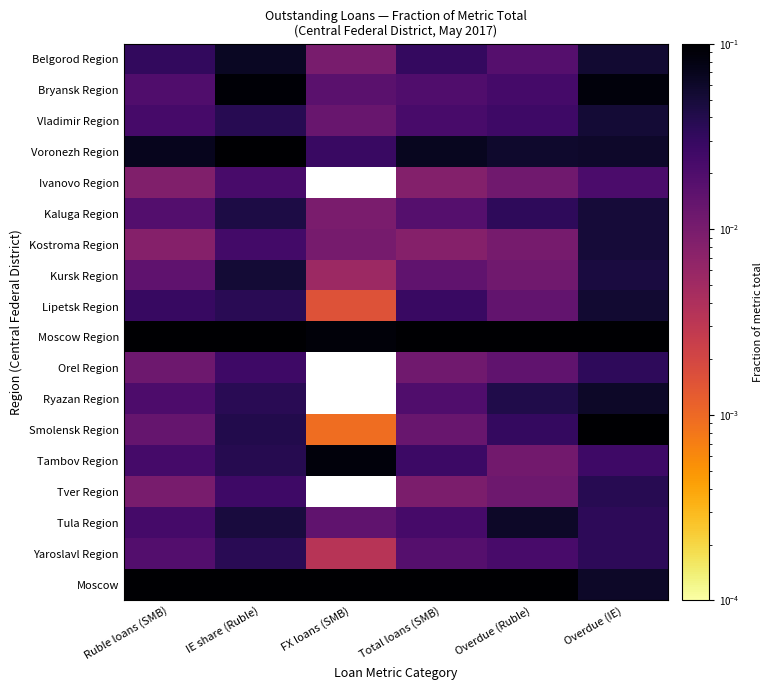

Which series has the largest total across all categories?

Moscow